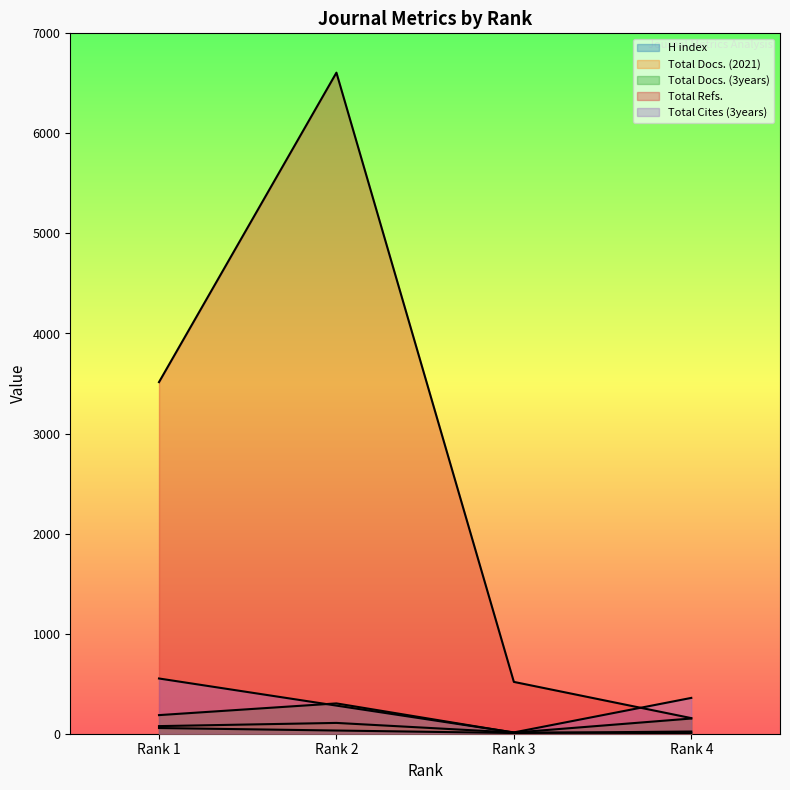

What is the sum of all Total Docs. (3years) values?

652